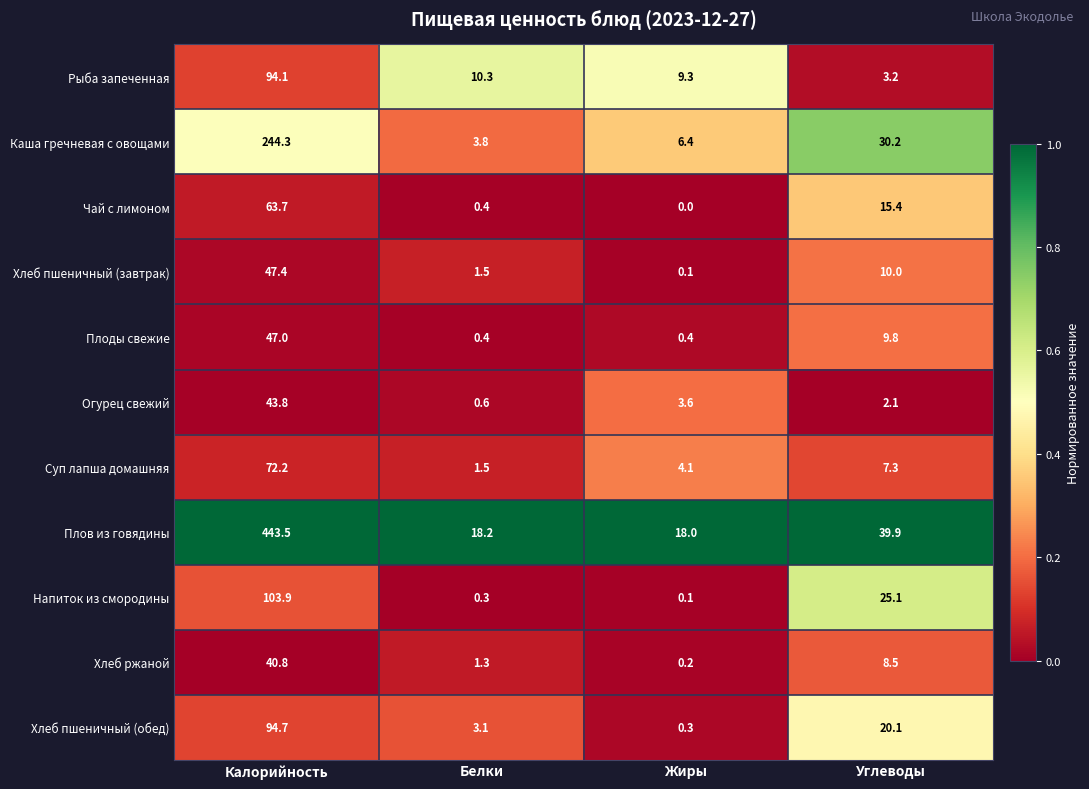

List the series in order of their peak value, highest first.

Плов из говядины, Каша гречневая с овощами, Напиток из смородины, Хлеб пшеничный (обед), Рыба запеченная, Суп лапша домашняя, Чай с лимоном, Хлеб пшеничный (завтрак), Плоды свежие, Огурец свежий, Хлеб ржаной